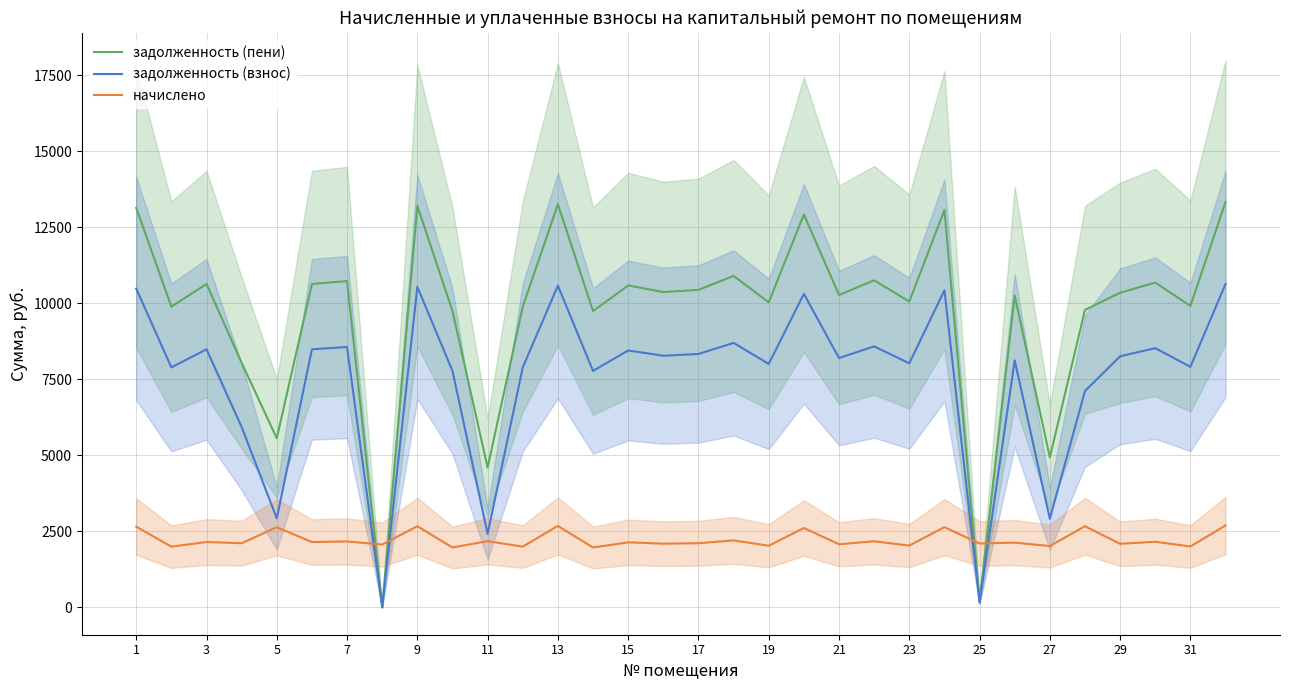

Which series ends up on top after the final intersection of начислено and задолженность (пени)?

задолженность (пени)